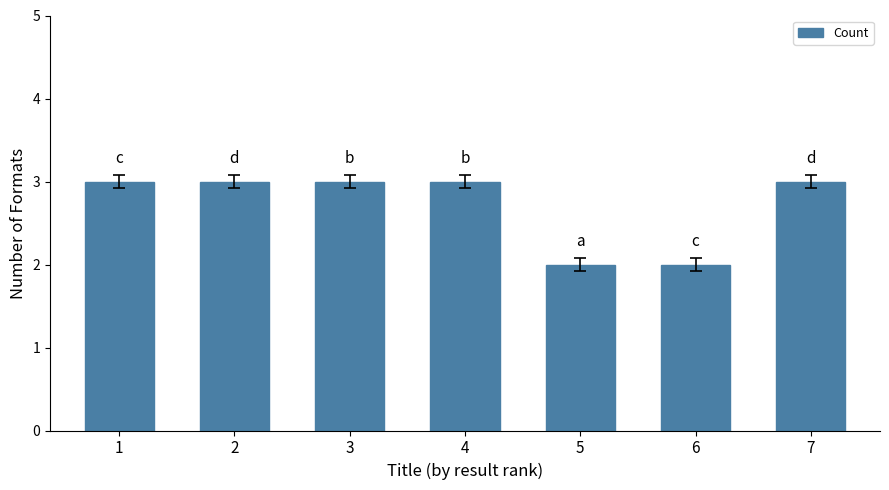

How many bars are there in total?

7